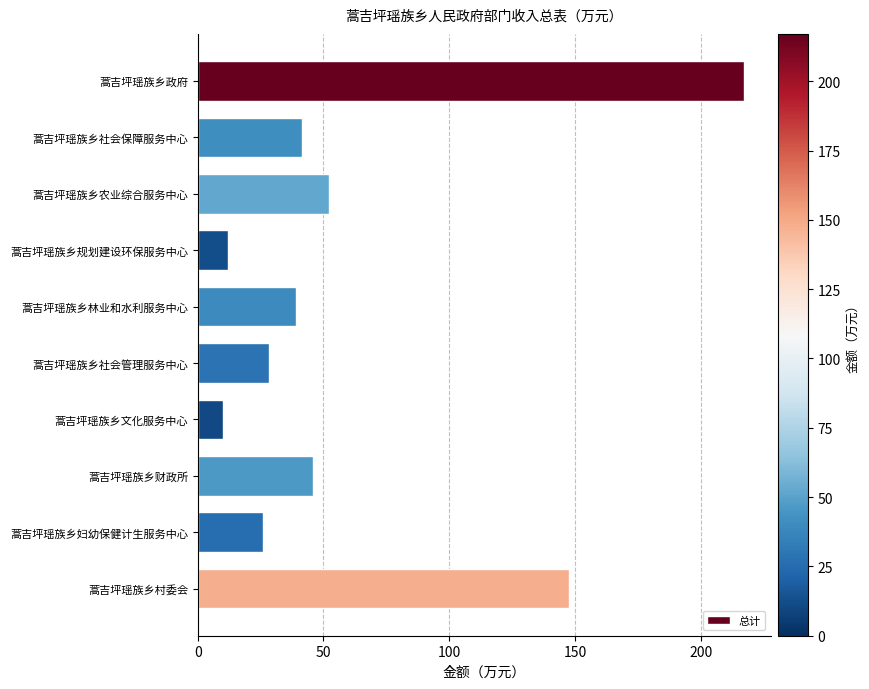

How many values are below 41?

5